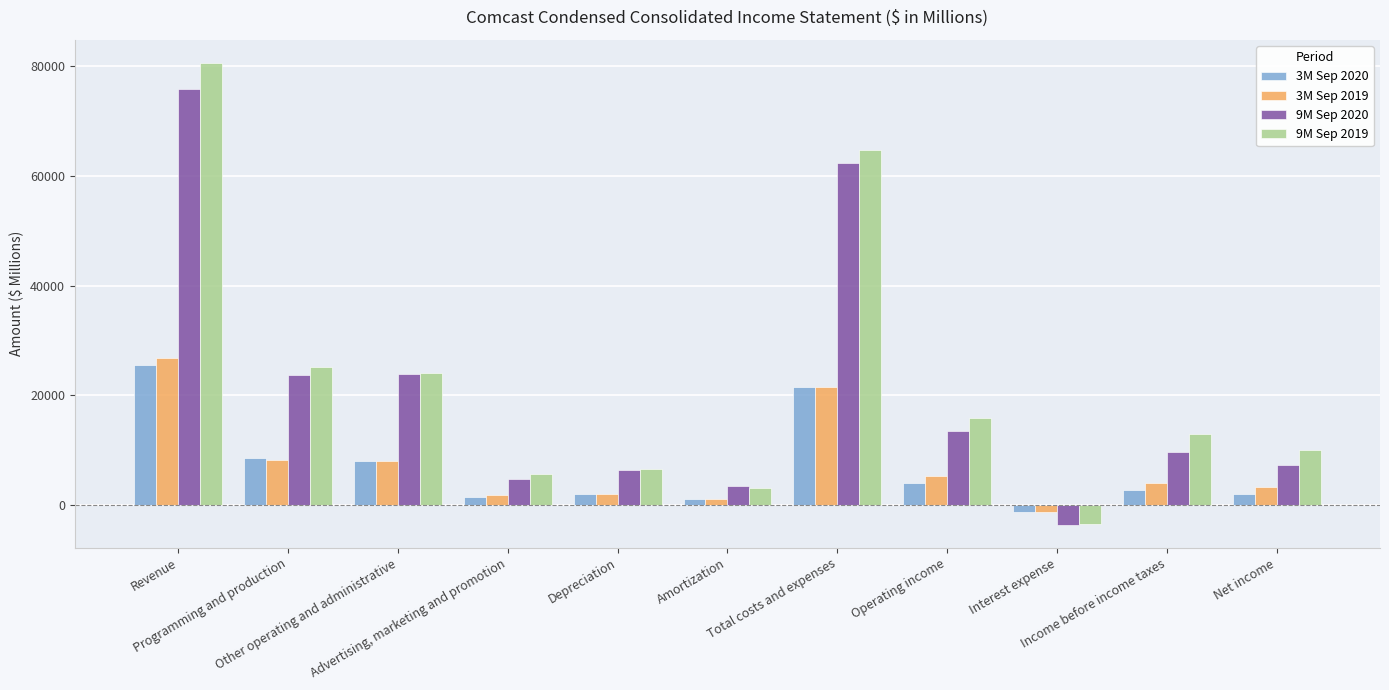

Which series changed the most between Revenue and Operating income?

9M Sep 2019